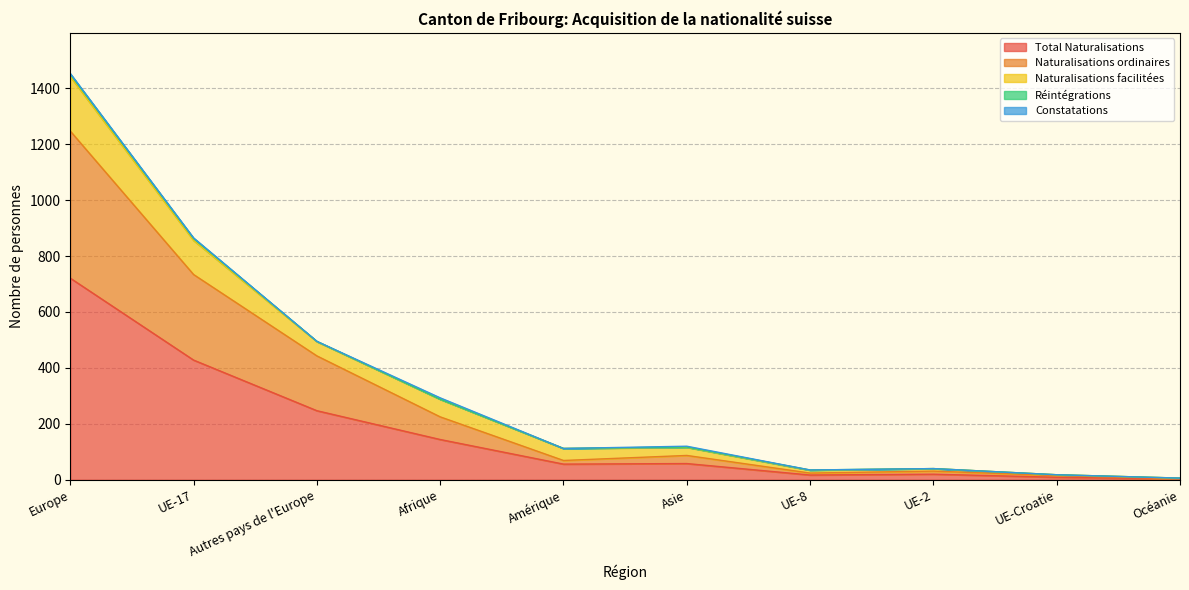

What is the label of the 3rd point from the right?

UE-2